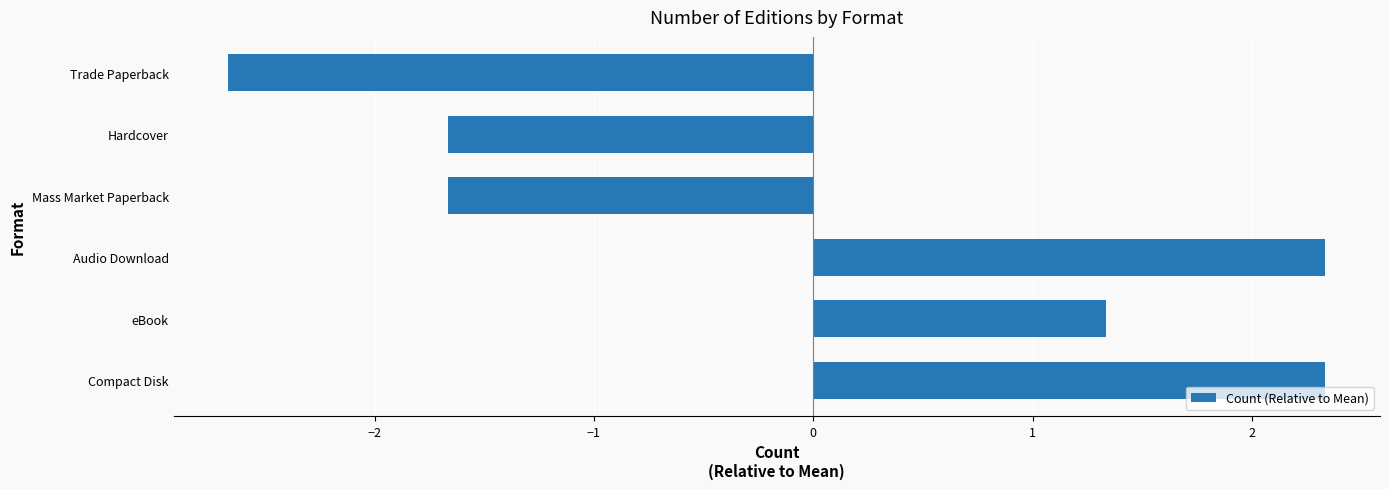

Which label corresponds to the smallest value in the chart?

Trade Paperback